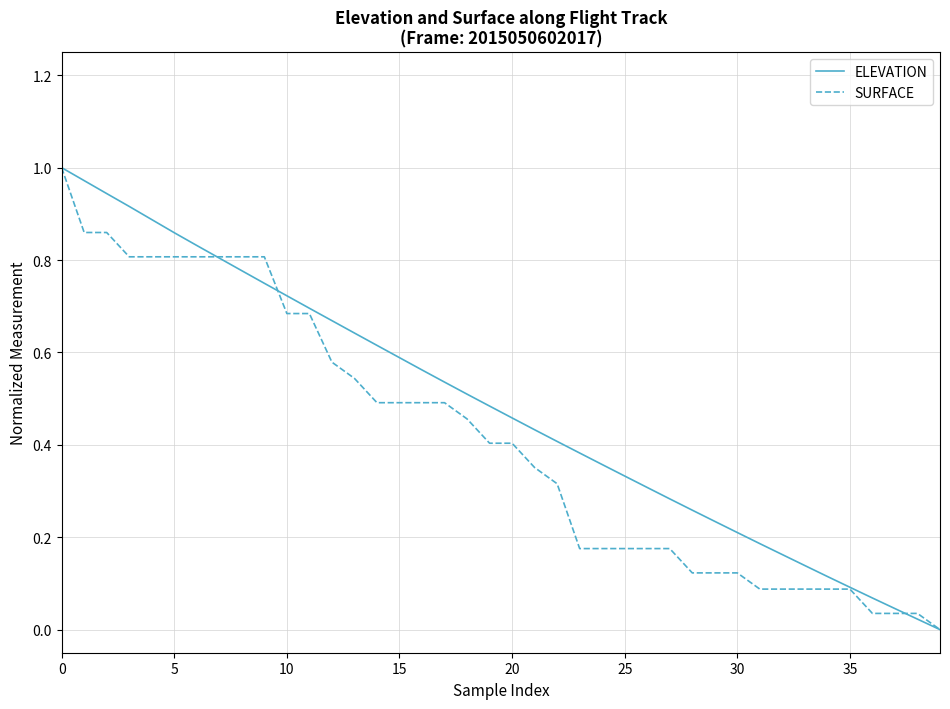

Rank the series by their average value, from highest to lowest.

ELEVATION, SURFACE